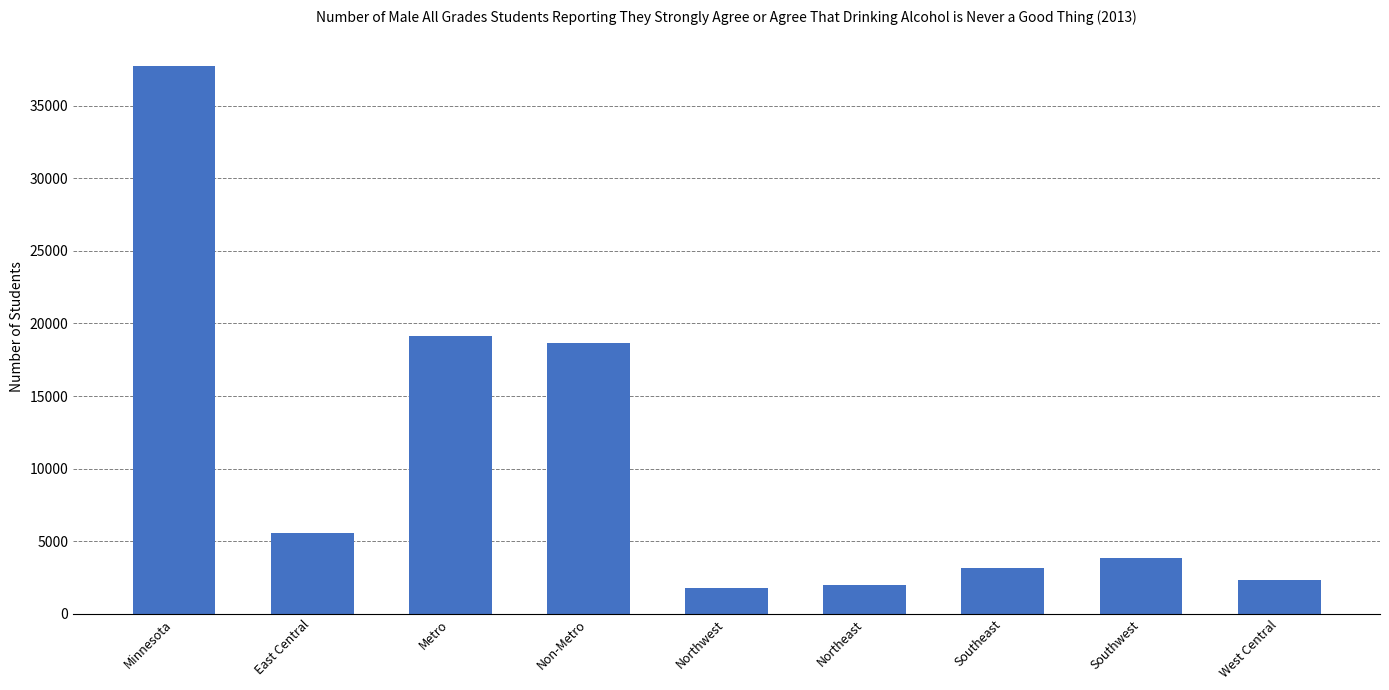

What is the difference between the maximum and minimum values?

35976